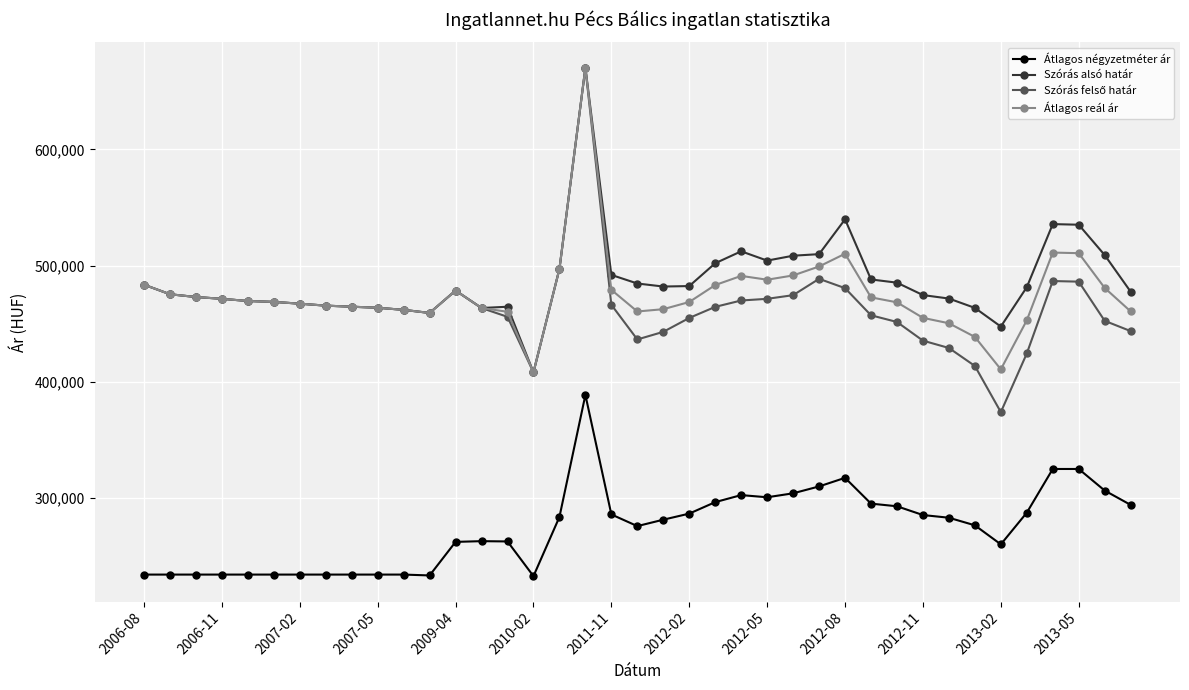

What is the smallest value displayed?

233012